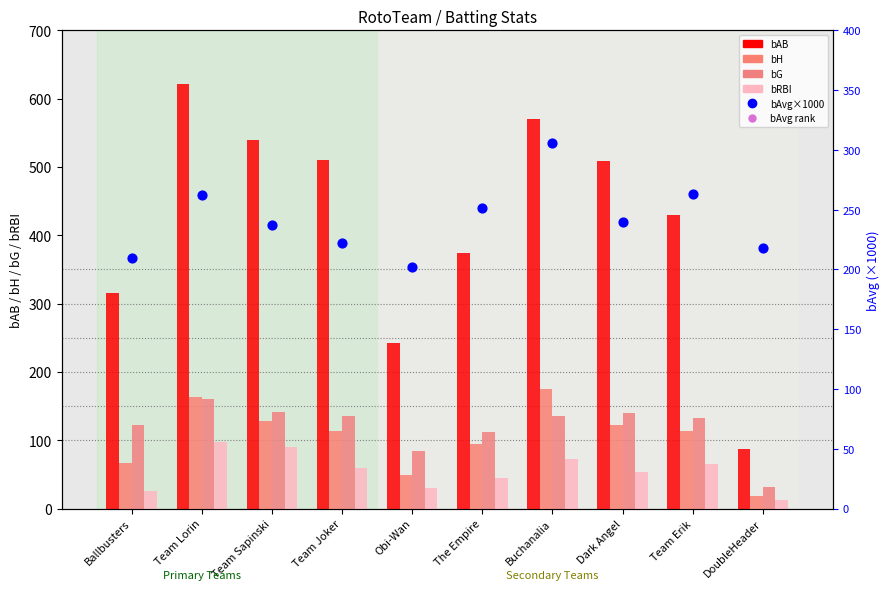

What is the total value across all series at Ballbusters?

949